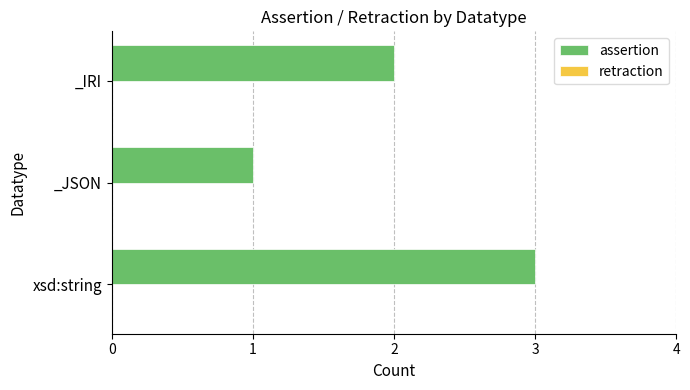

What is the sum of the values at _JSON and xsd:string?

4